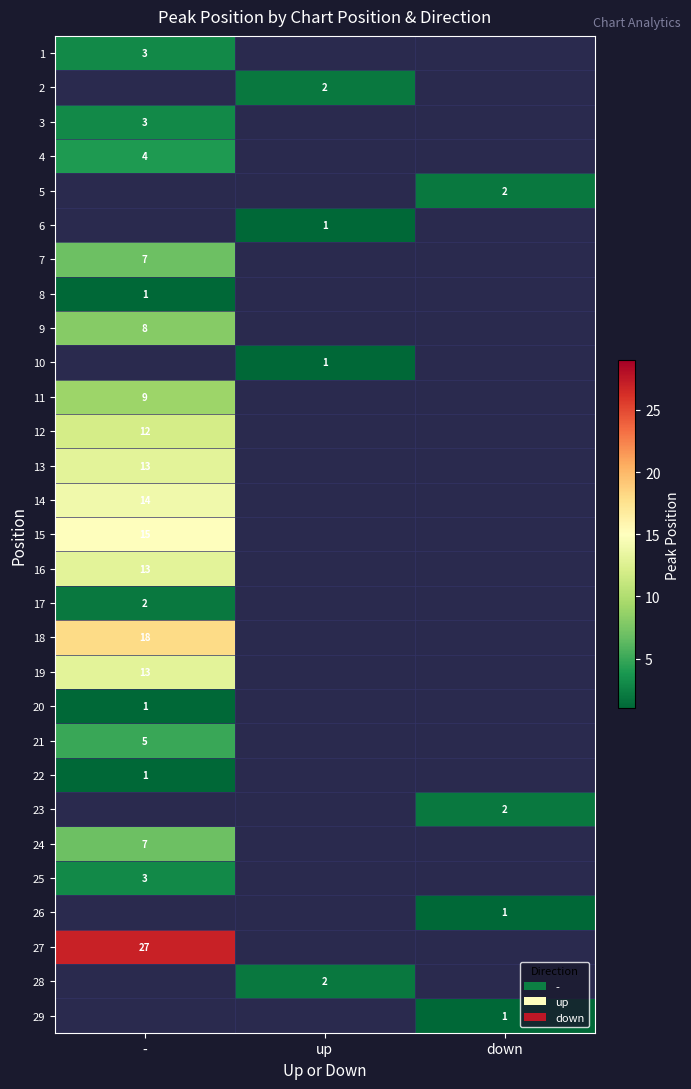

What is the maximum value shown in the chart?

27.0